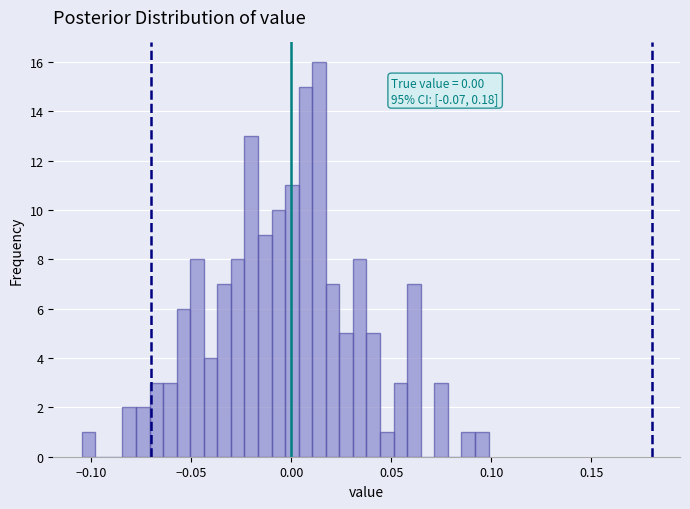

Read against the x-axis, roughly where is the centre of the tallest bar?

0.015